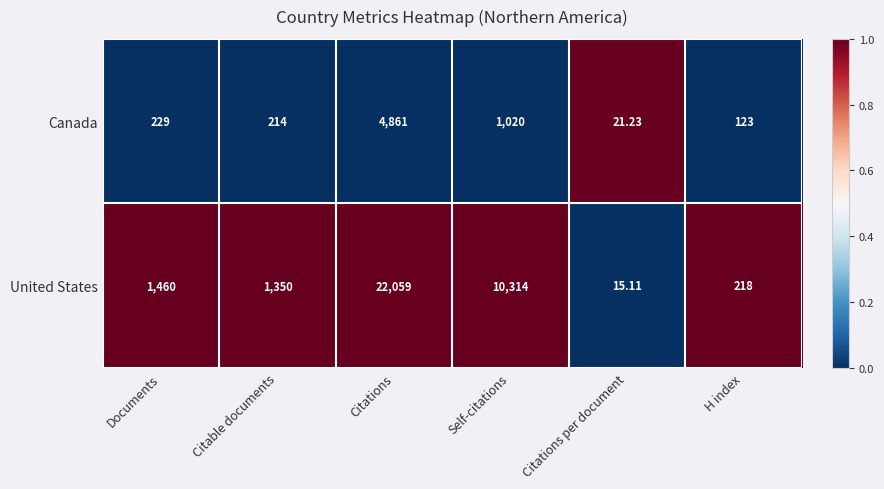

Which series has the largest total across all categories?

United States